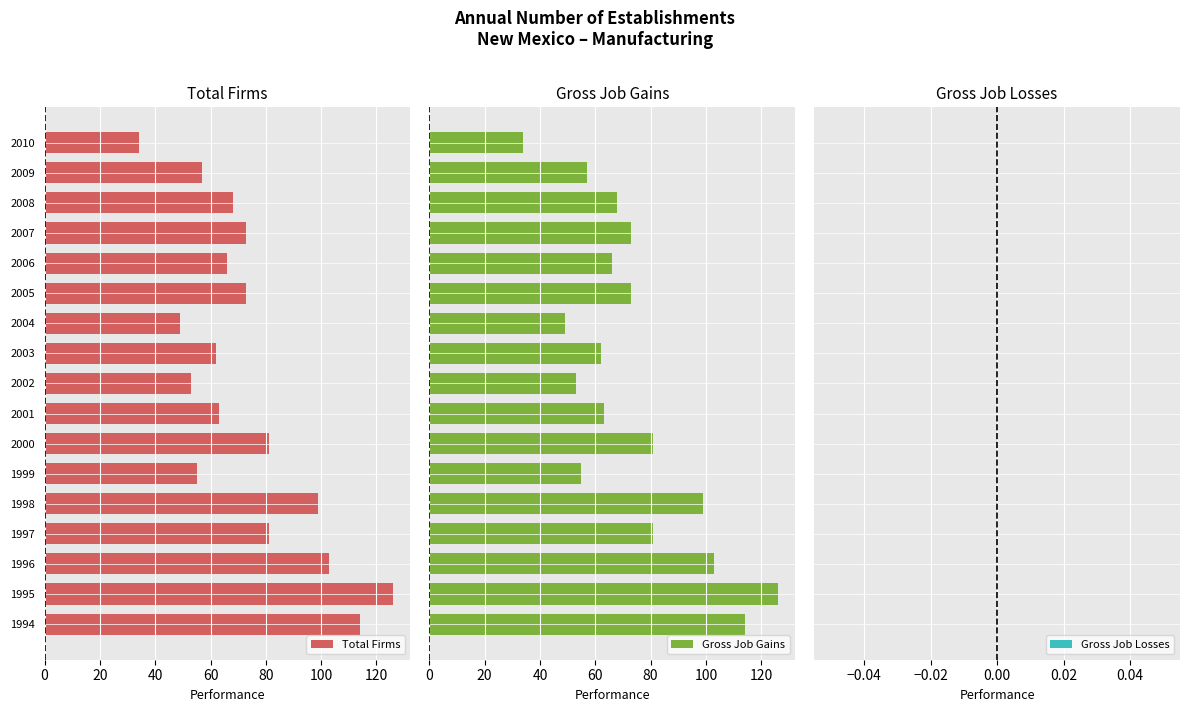

What is the highest value of the Gross Job Gains series?

126